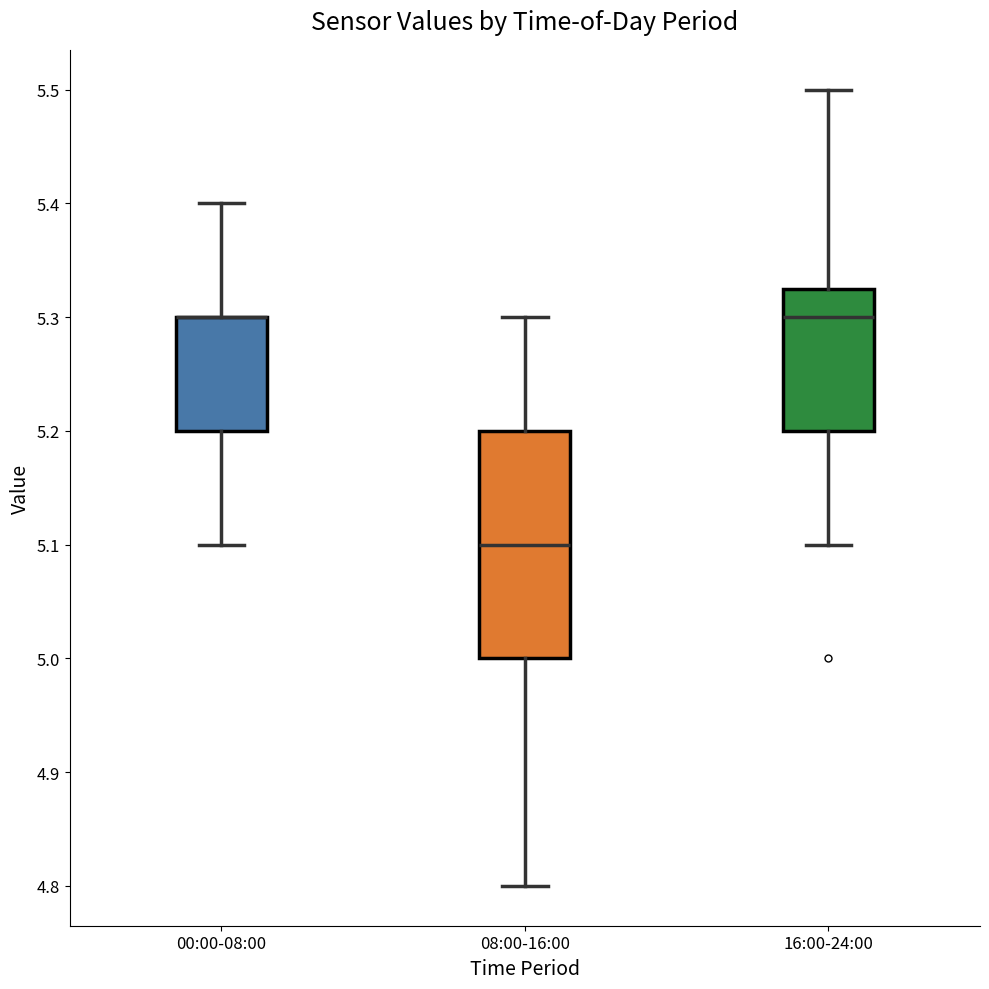

Comparing the boxes themselves (not the whiskers), which one is the tallest?

08:00-16:00